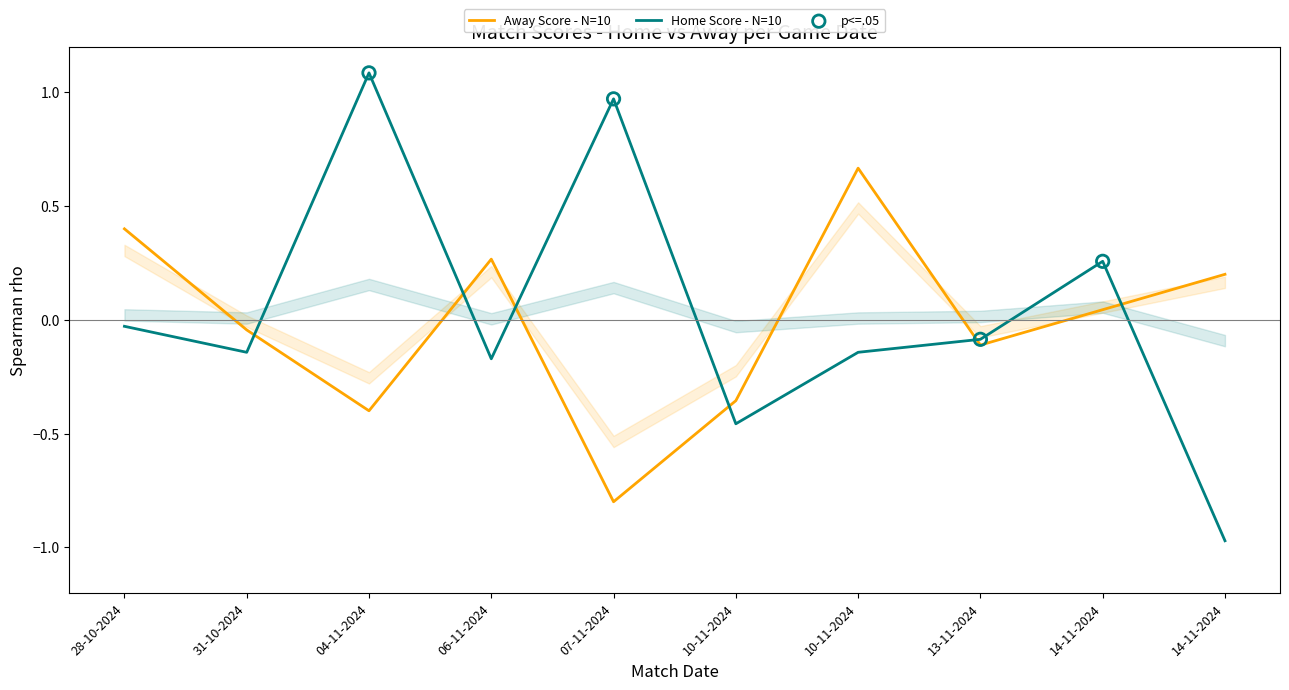

Which series has the widest spread of Y values?

Home Score